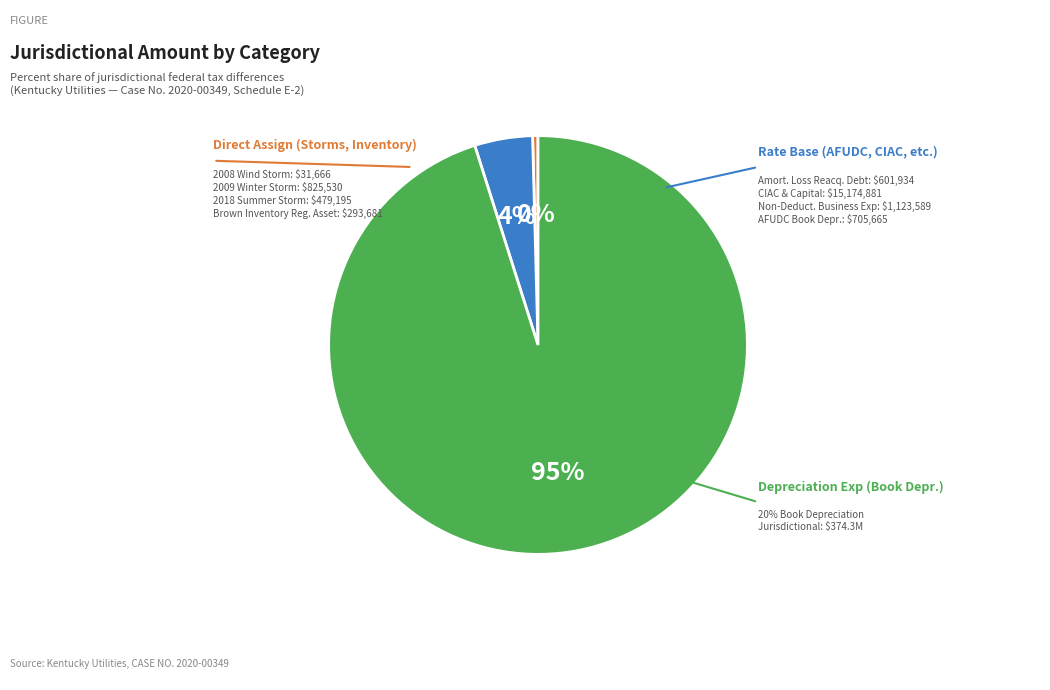

Does Direct represent more than half of the total?

No